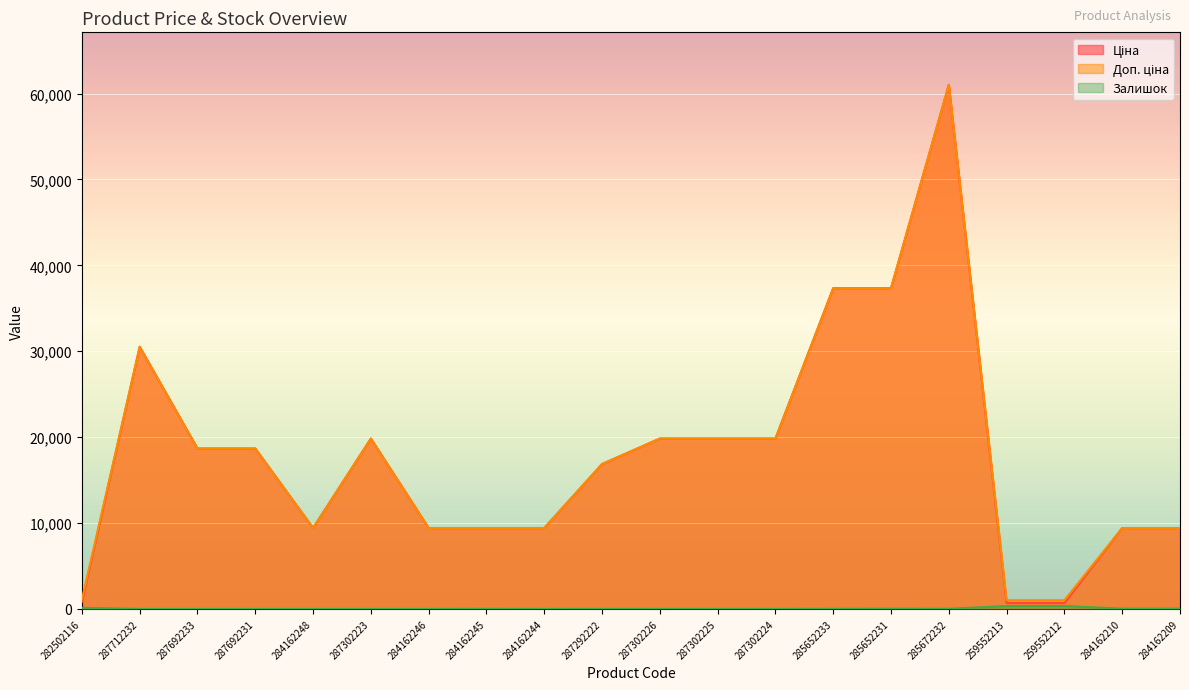

Which has a higher value, 285652233 or 287302226?

285652233